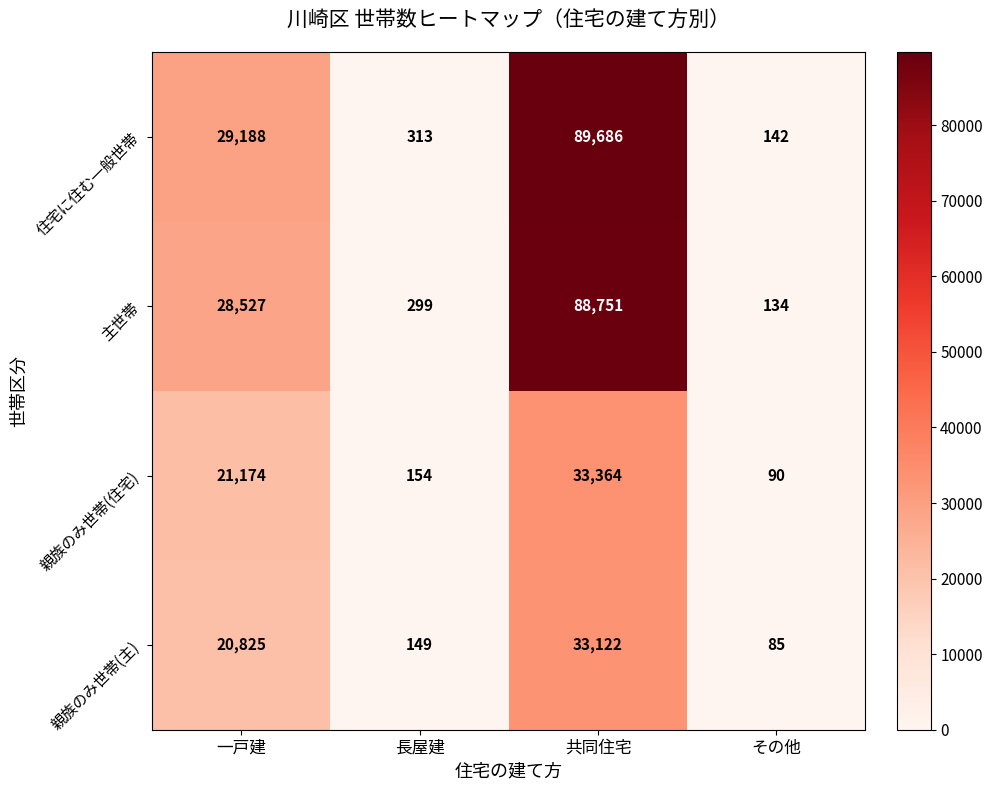

What is the highest value of the 住宅に住む一般世帯 series?

89686